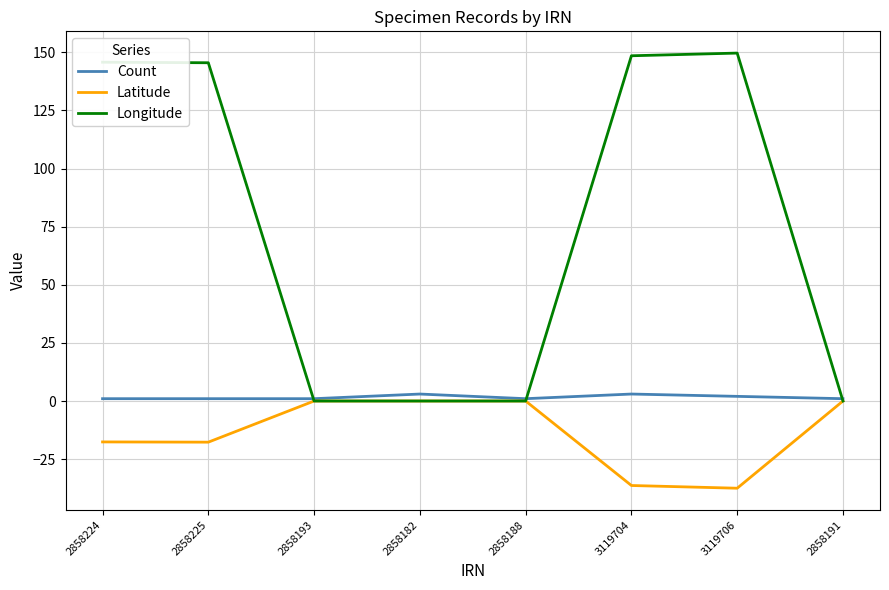

Which series has the largest total across all categories?

Longitude